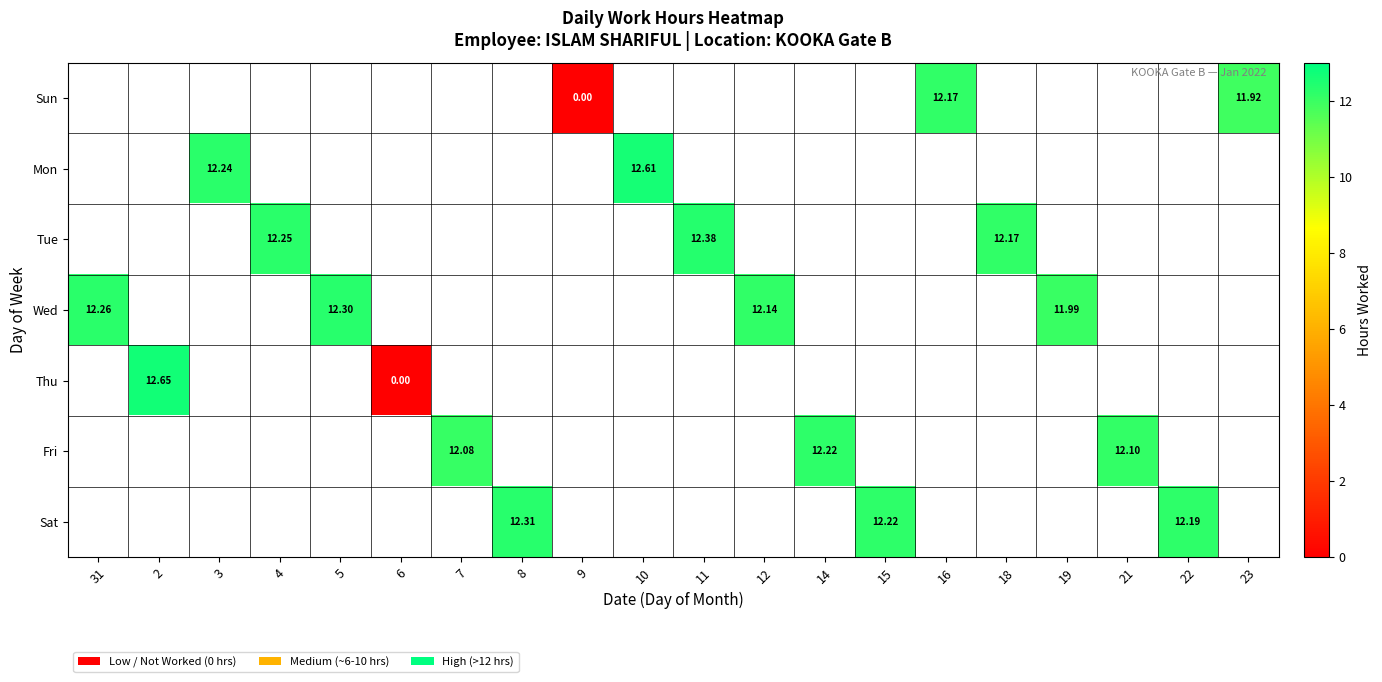

Is the value of Sun at 5 greater than the value of Tue at 12?

No